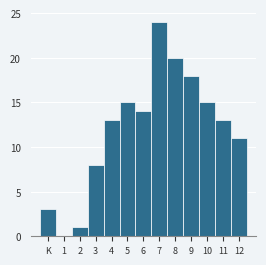

Reading right to left, what are all the values shown in this chart?

12=11	11=13	10=15	9=18	8=20	7=24	6=14	5=15	4=13	3=8	2=1	1=0	K=3